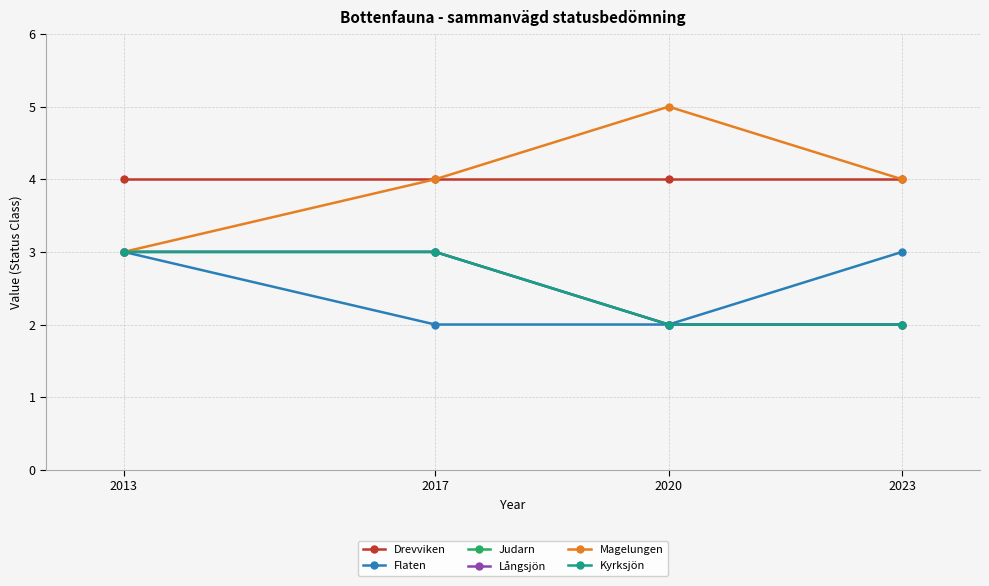

Is this an area chart (filled region under the line)?

No